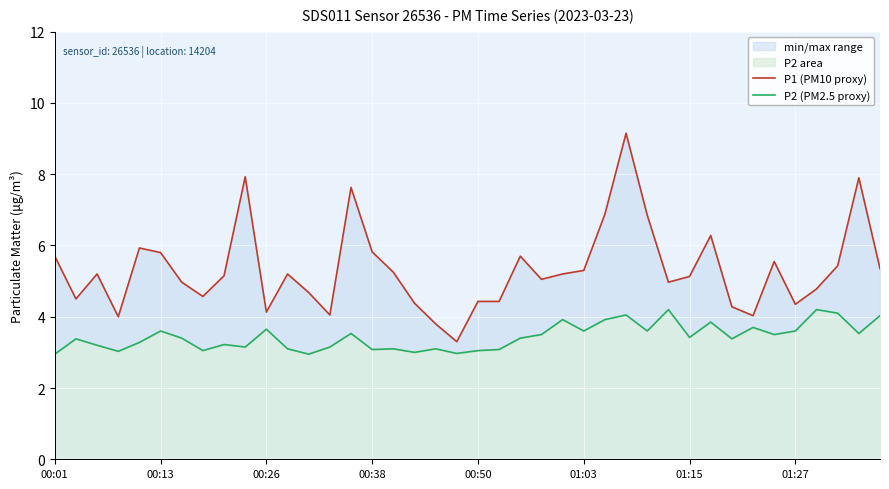

List the labels in order of P2 (PM2.5 proxy) value, largest first.

29, 36, 37, 27, 39, 24, 26, 31, 33, 10, 01:03, 25, 28, 35, 14, 38, 23, 34, 30, 01:15, 22, 00:13, 32, 00:50, 8, 00:26, 9, 13, 11, 16, 18, 15, 21, 01:27, 20, 00:38, 17, 19, 00:01, 12